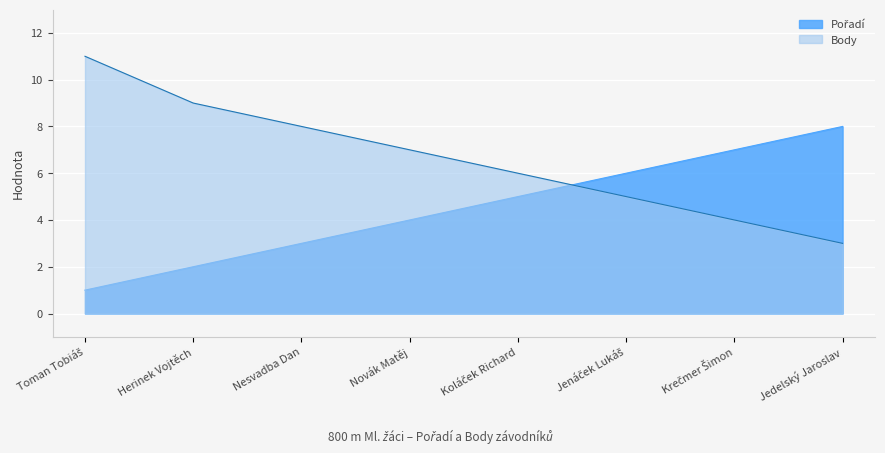

At which label does Body first exceed 7?

Toman Tobiáš